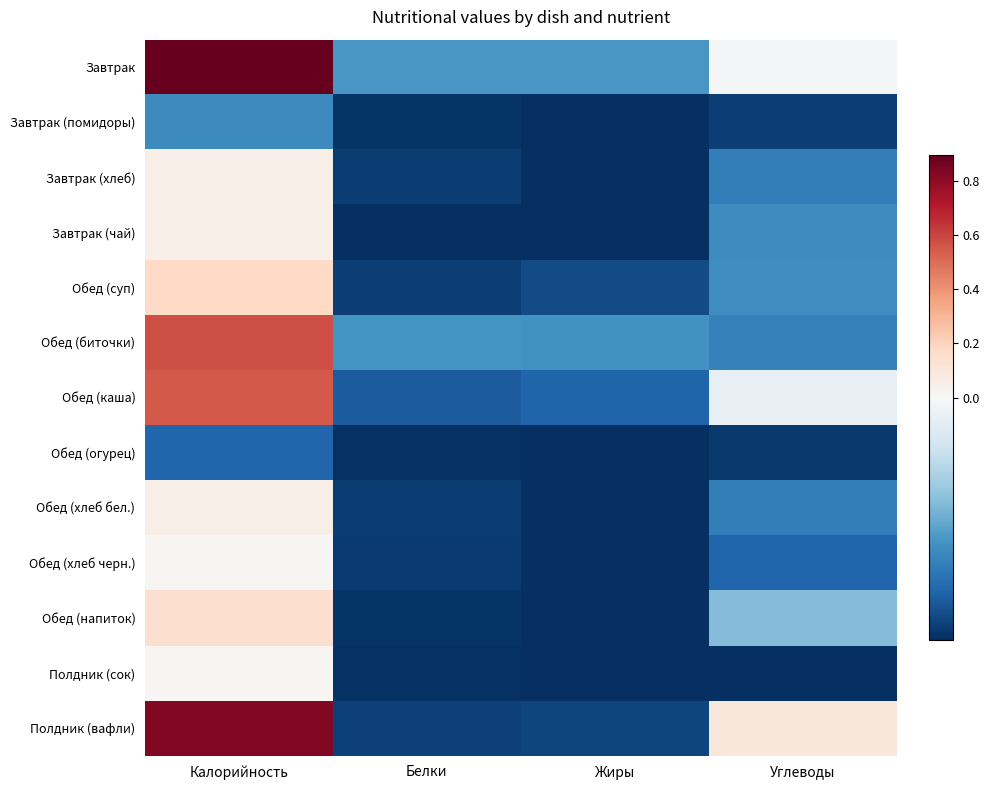

Reading left to right, list all the values displayed in this chart.

Завтрак: Калорийность=0.9	Белки=-0.1	Жиры=-0.1	Углеводы=-0.0
Завтрак (помидоры): Калорийность=-0.1	Белки=-0.1	Жиры=-0.1	Углеводы=-0.1
Завтрак (хлеб): Калорийность=0.0	Белки=-0.1	Жиры=-0.1	Углеводы=-0.1
Завтрак (чай): Калорийность=0.1	Белки=-0.1	Жиры=-0.1	Углеводы=-0.1
Обед (суп): Калорийность=0.2	Белки=-0.1	Жиры=-0.1	Углеводы=-0.1
Обед (биточки): Калорийность=0.6	Белки=-0.1	Жиры=-0.1	Углеводы=-0.1
Обед (каша): Калорийность=0.5	Белки=-0.1	Жиры=-0.1	Углеводы=-0.0
Обед (огурец): Калорийность=-0.1	Белки=-0.1	Жиры=-0.1	Углеводы=-0.1
Обед (хлеб бел.): Калорийность=0.0	Белки=-0.1	Жиры=-0.1	Углеводы=-0.1
Обед (хлеб черн.): Калорийность=0.0	Белки=-0.1	Жиры=-0.1	Углеводы=-0.1
Обед (напиток): Калорийность=0.2	Белки=-0.1	Жиры=-0.1	Углеводы=-0.0
Полдник (сок): Калорийность=0.0	Белки=-0.1	Жиры=-0.1	Углеводы=-0.1
Полдник (вафли): Калорийность=0.8	Белки=-0.1	Жиры=-0.1	Углеводы=0.1